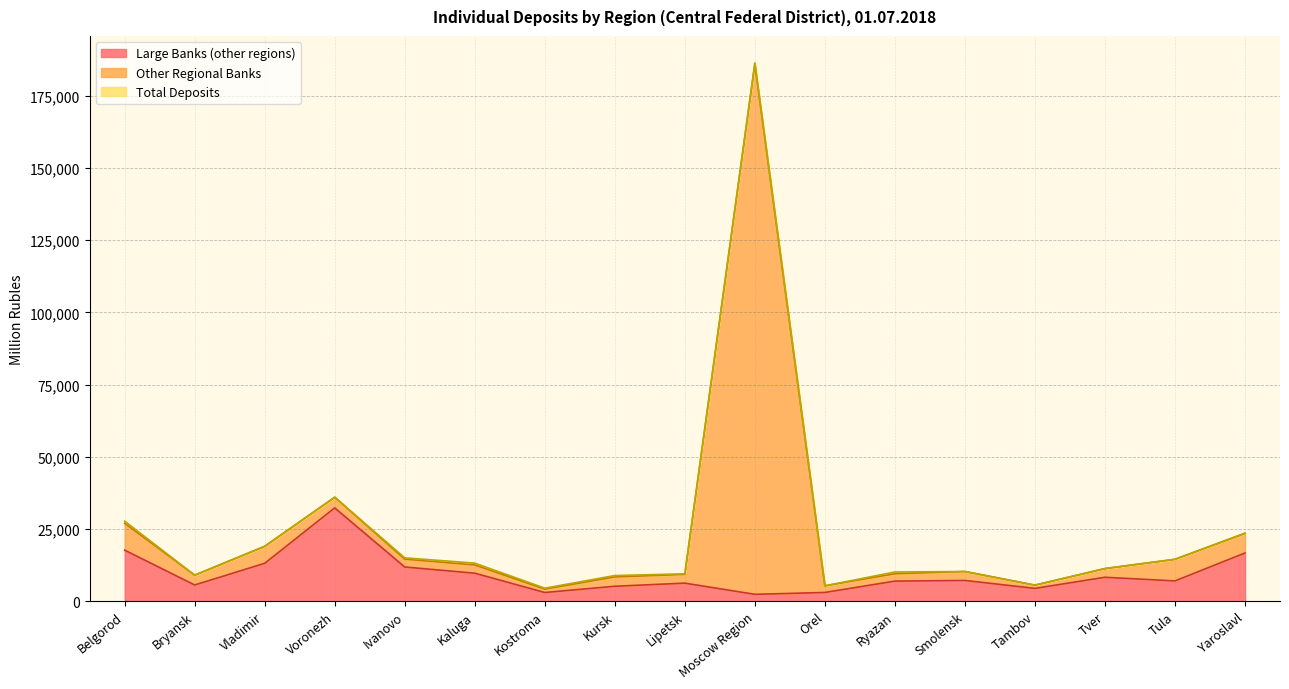

What is the label of the 9th point from the right?

Lipetsk